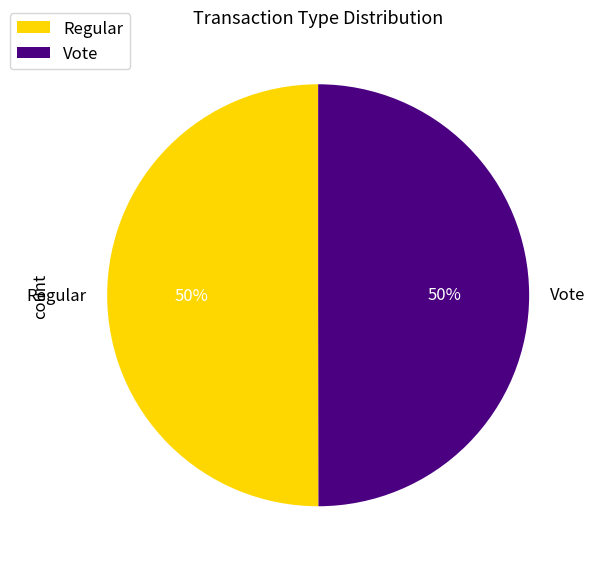

To the nearest percent, what is the combined percentage of Regular and Vote?

100%